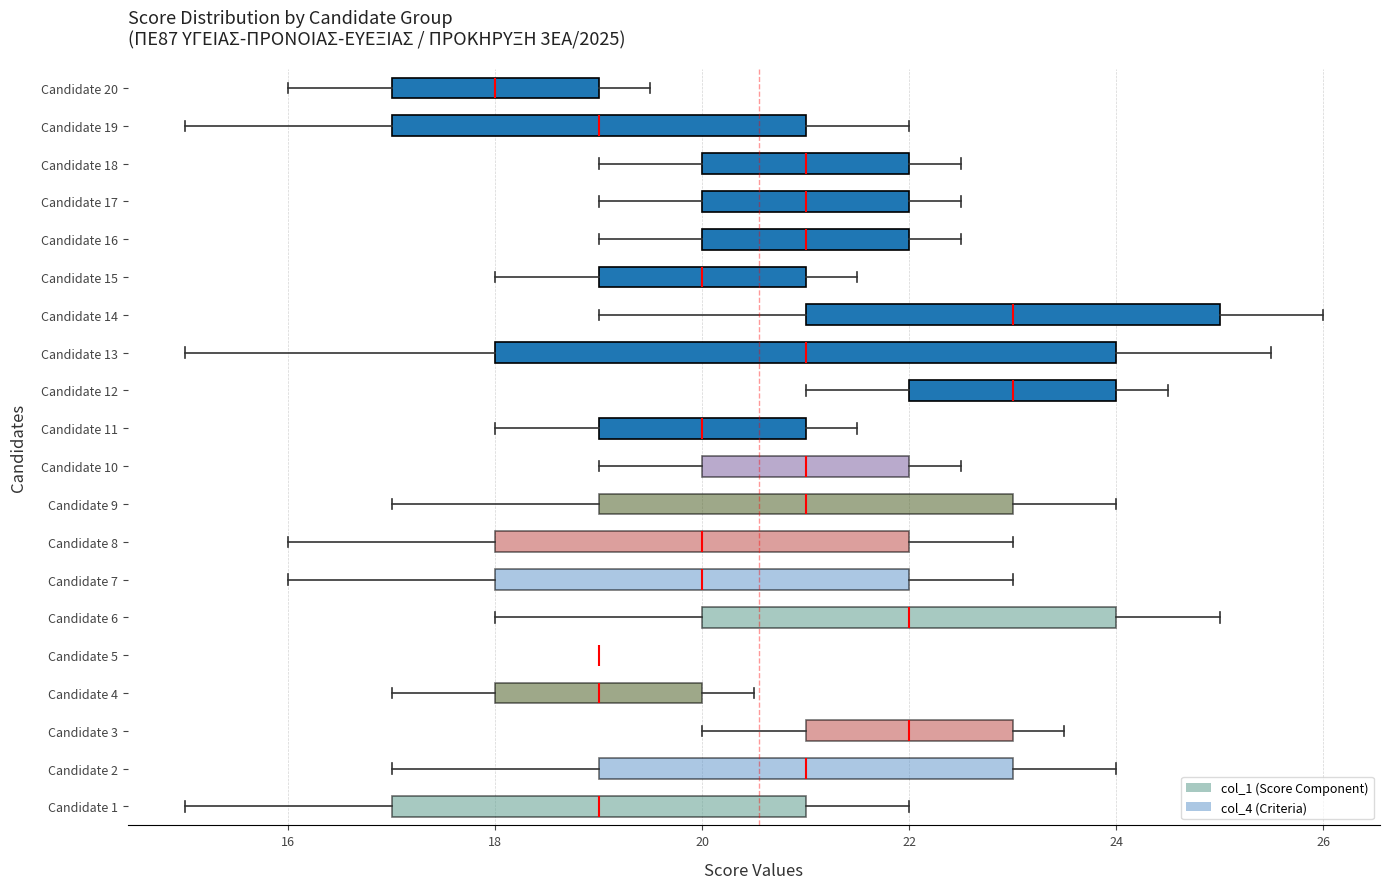

Which box is the widest, from its left edge to its right edge?

Candidate 13